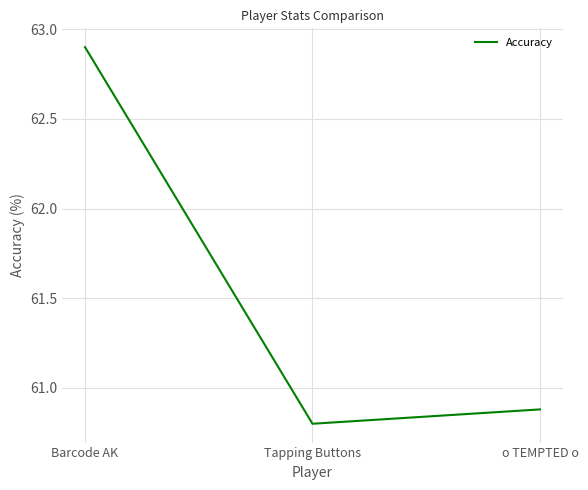

True or false: the data shows 60.9 at o TEMPTED o.

True